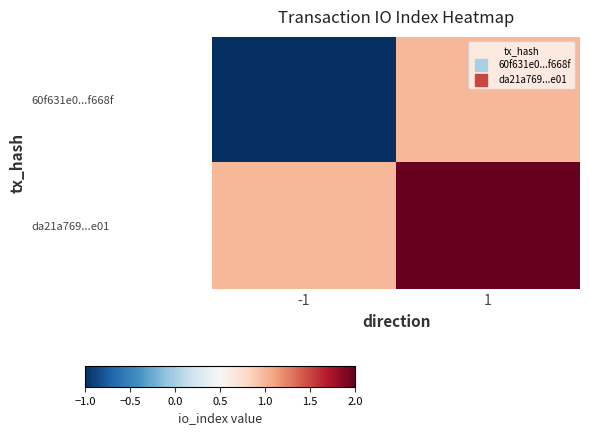

At which category does the chart reach its peak across all series?

1